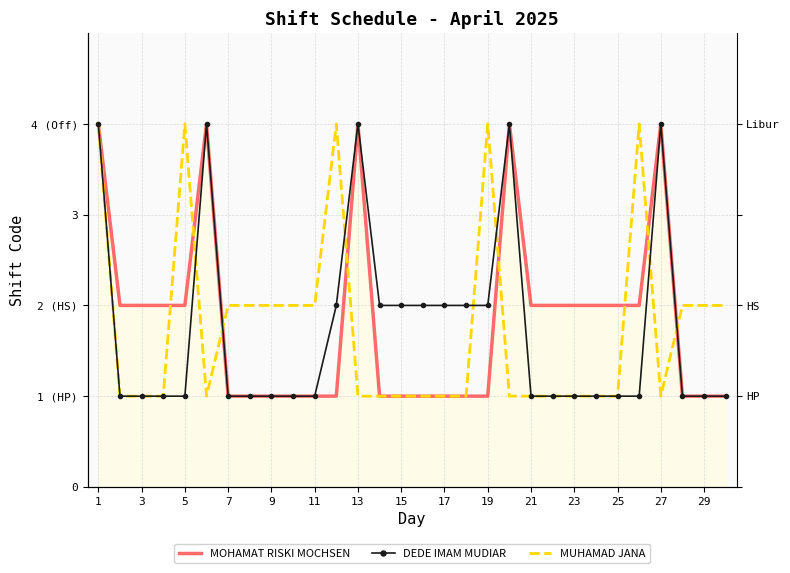

What is the sum of all MUHAMAD JANA values?

53